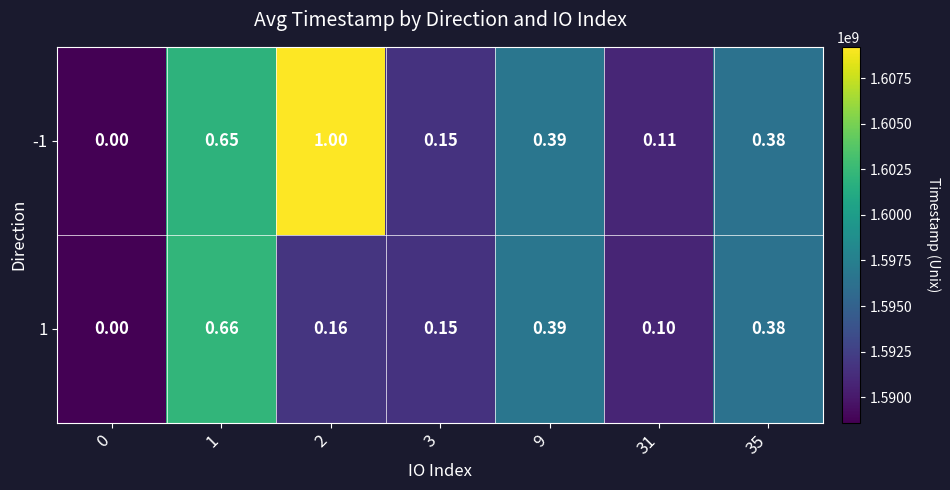

What is the total value across all series at 2?

1.2